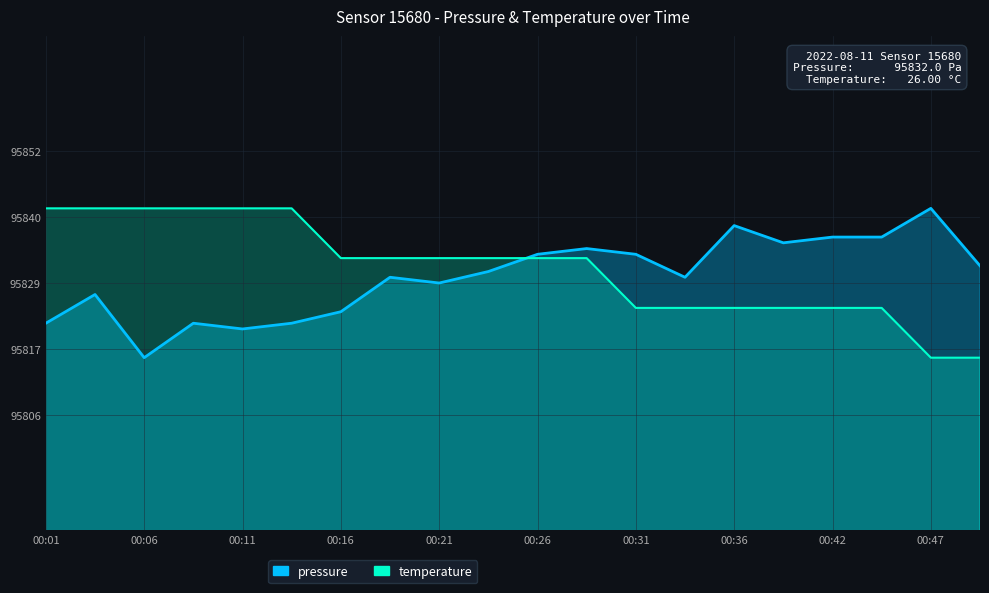

What is the spread (max minus min) of values at 00:09?

20.0